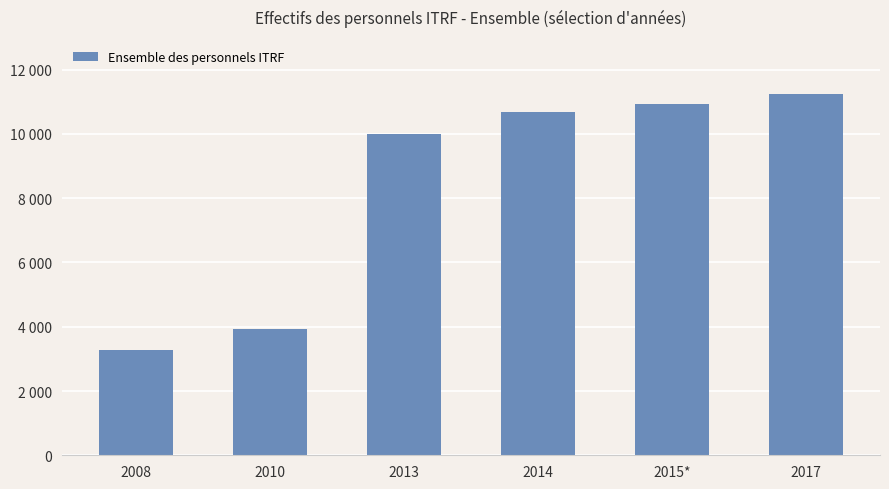

Which category has the lowest value across all series?

2008